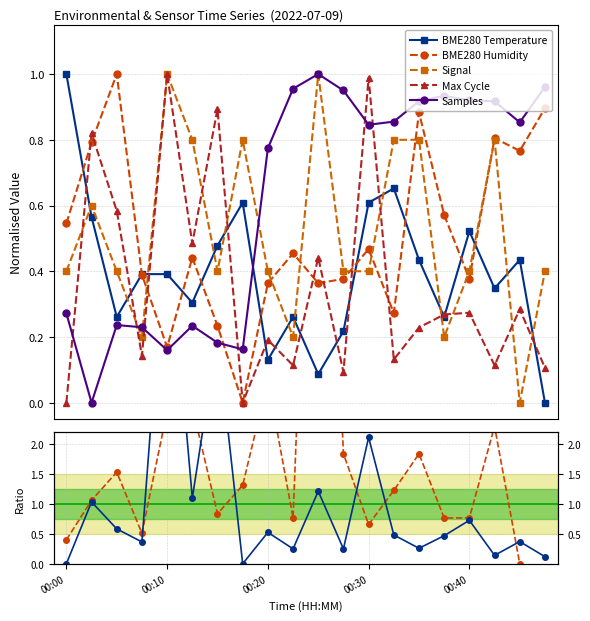

Between 00:47 and 00:28, which is larger?

00:28